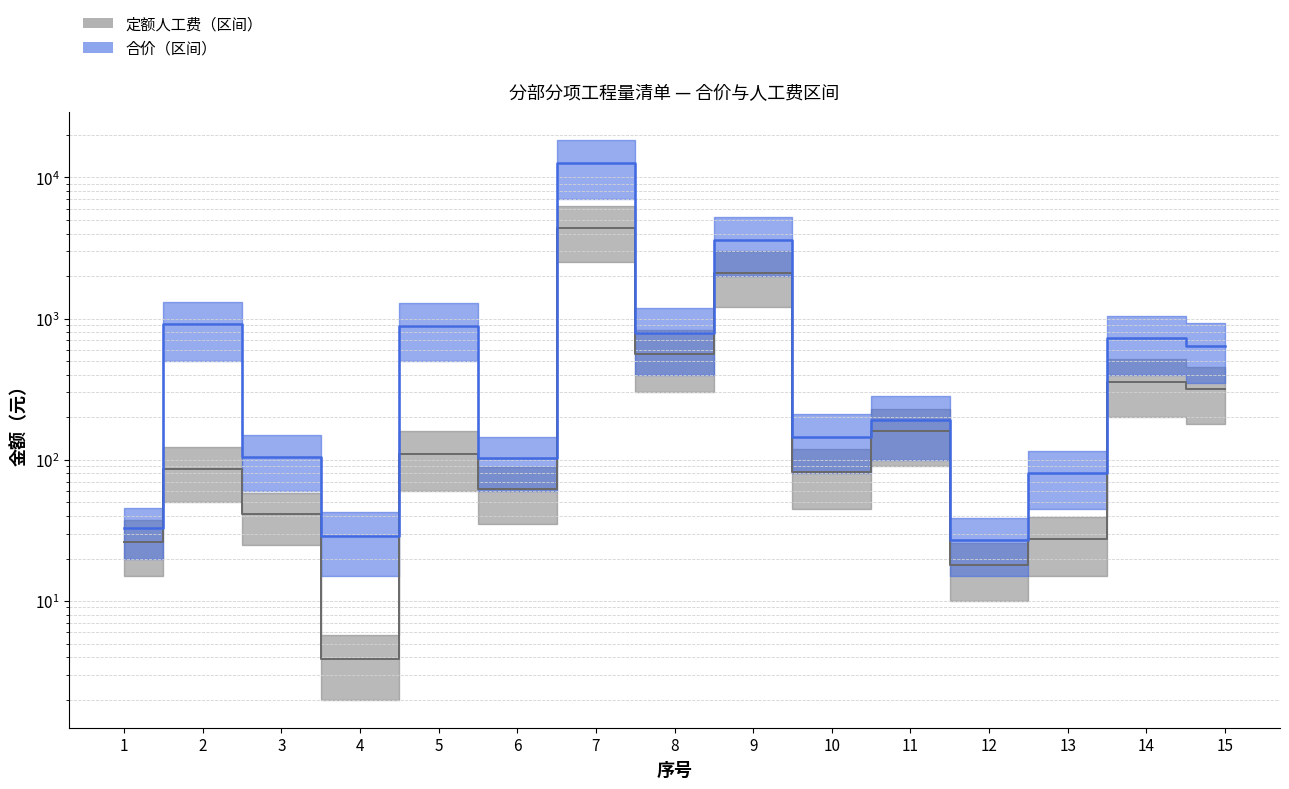

Is it true that 定额人工费 (灰色上界) equals 4369.5 at 7?

True